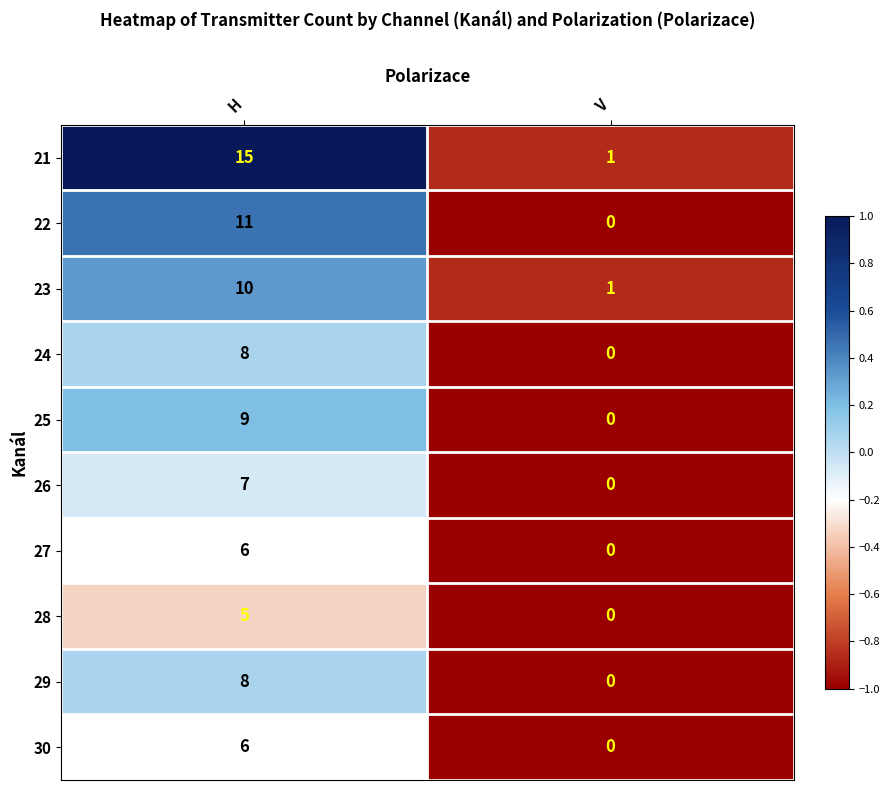

What value does the 24 series have at H?

8